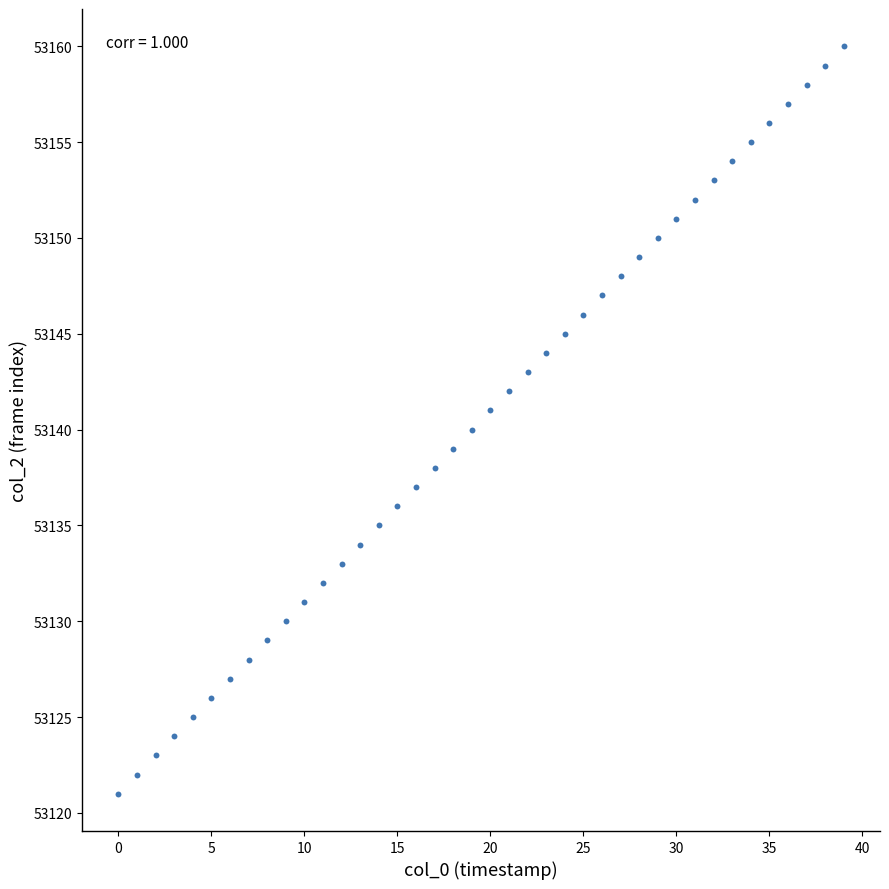

What is the range of Y values (max minus min)?

39